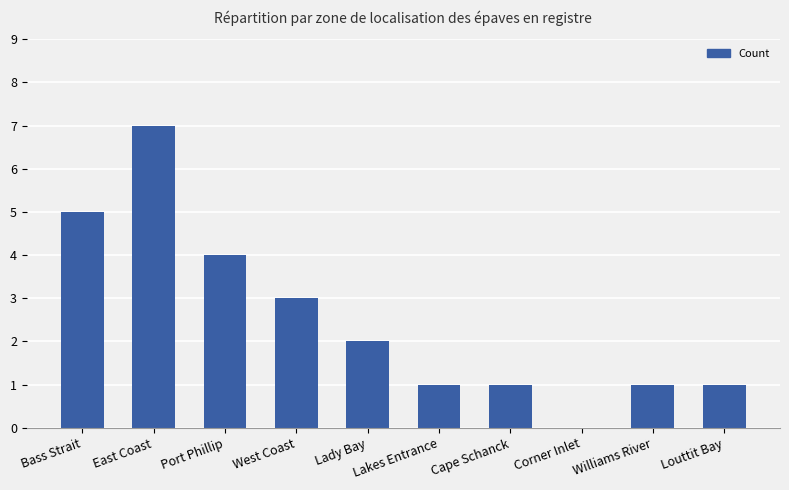

What is the maximum value shown in the chart?

7